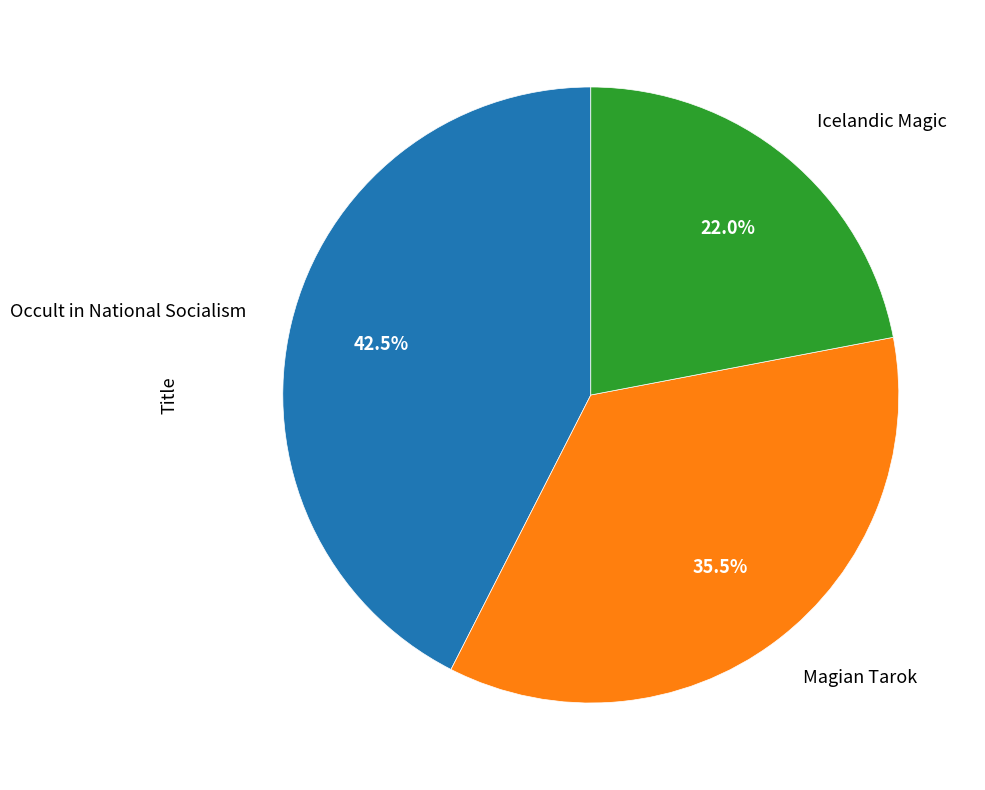

Is Occult in National Socialism the majority of the pie?

No